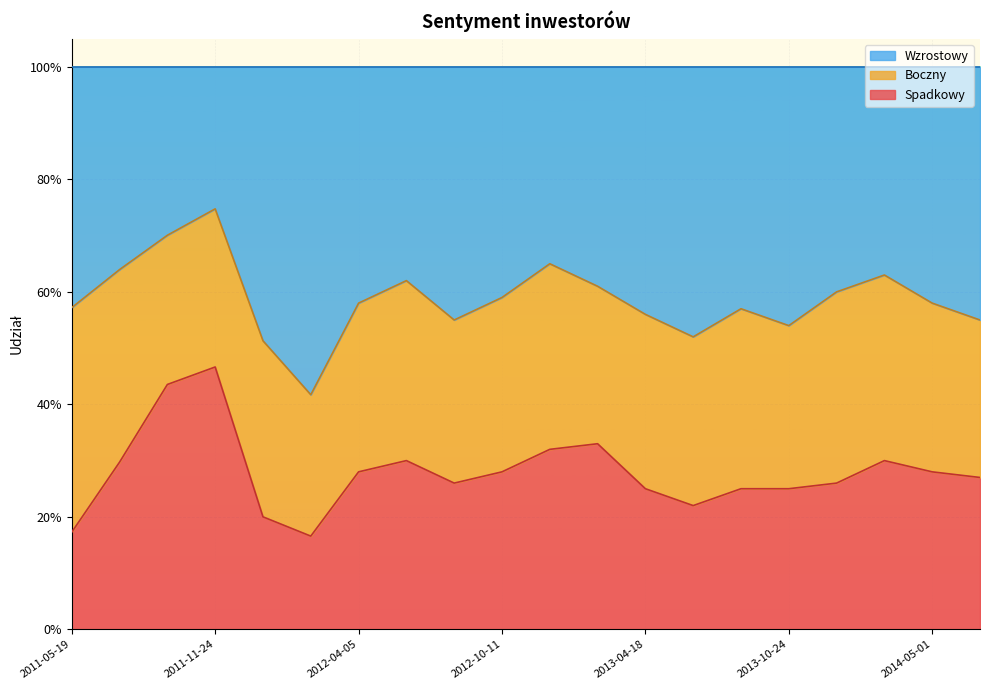

Is it true that Spadkowy equals 0.3 at 2012-10-11?

True